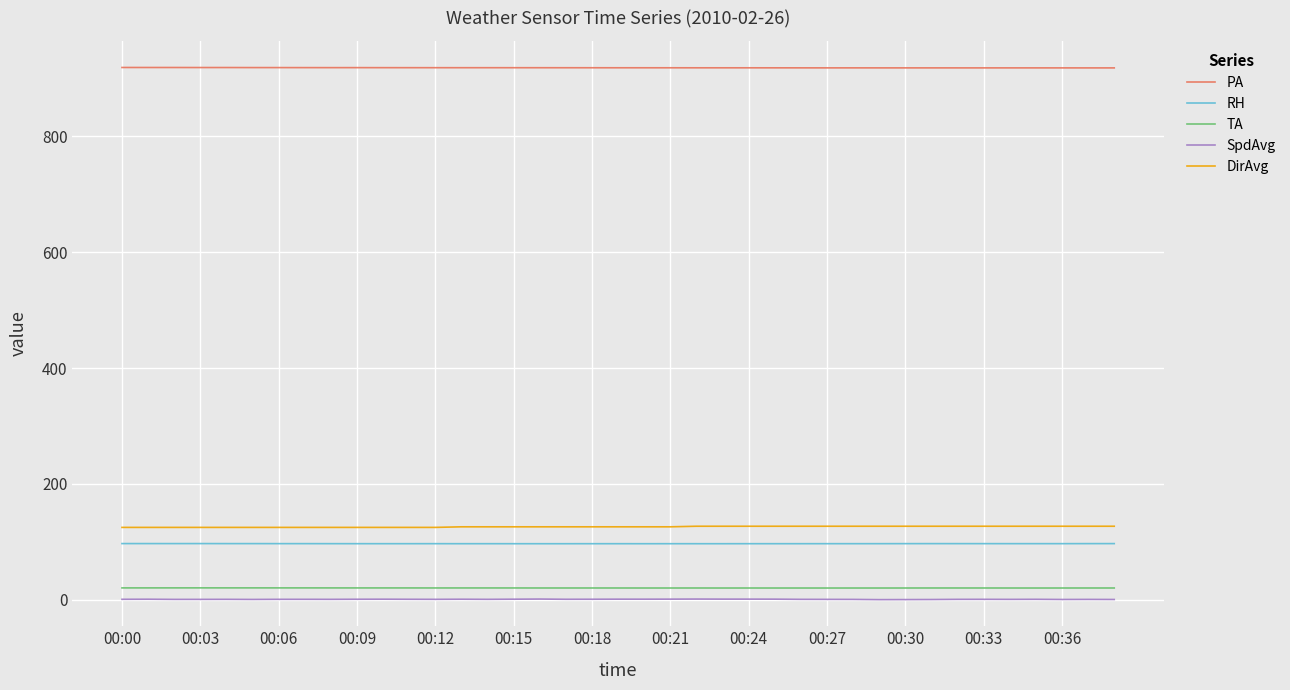

What is the difference between the second highest and second lowest values in the DirAvg series?

2.0